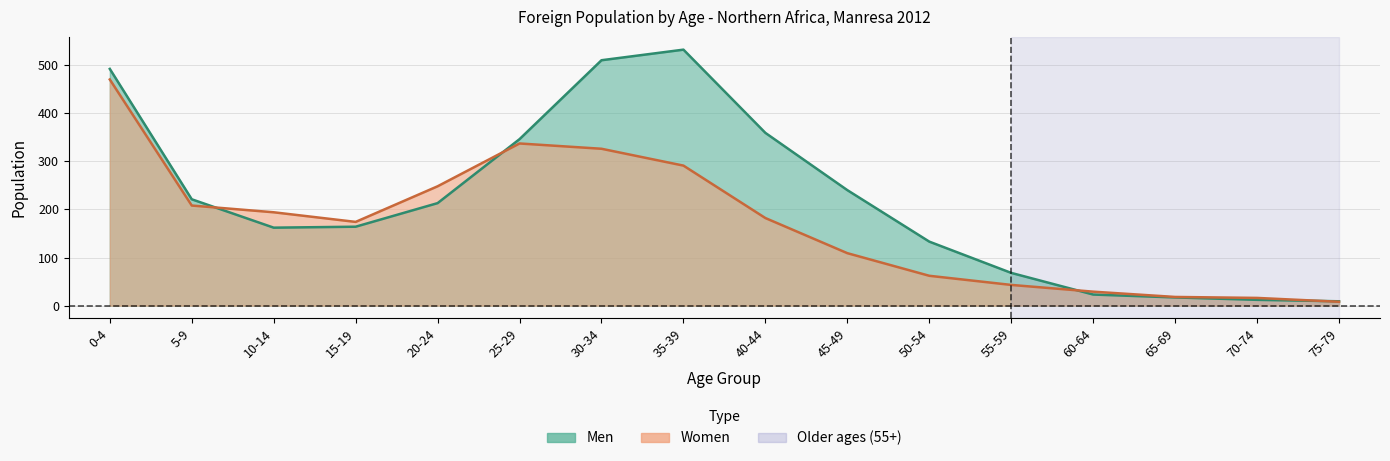

At which label is Women closest to 239?

20-24